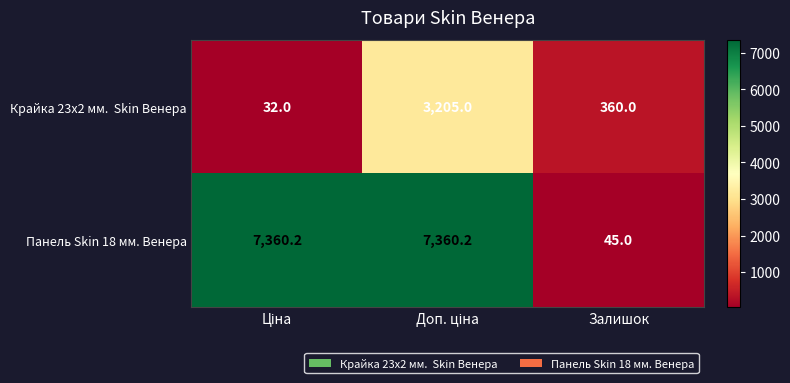

What is the sum of all Панель Skin 18 мм. Венера values?

14765.4